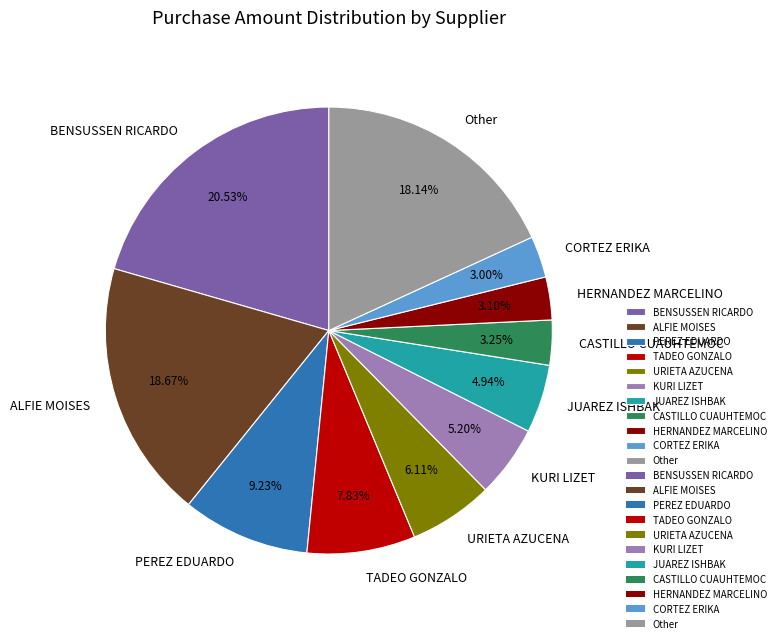

What is the ratio of the value at ALFIE MOISES to the value at PEREZ EDUARDO?

2.0